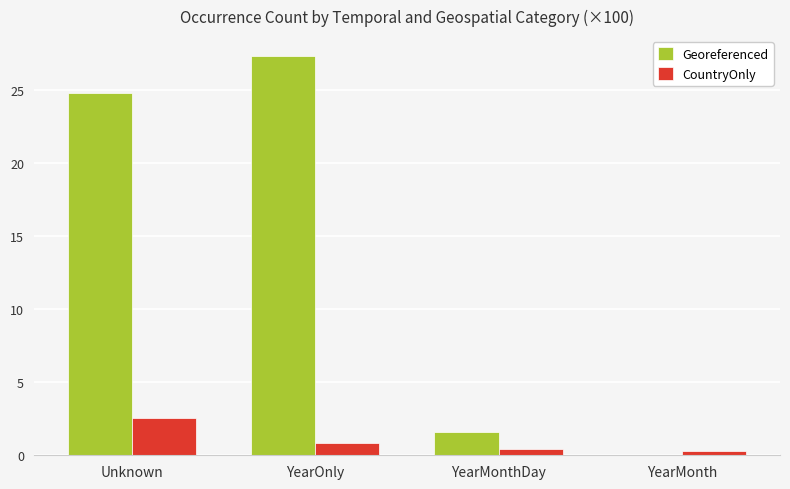

What is the approximate value of Georeferenced at YearMonthDay?

1.6